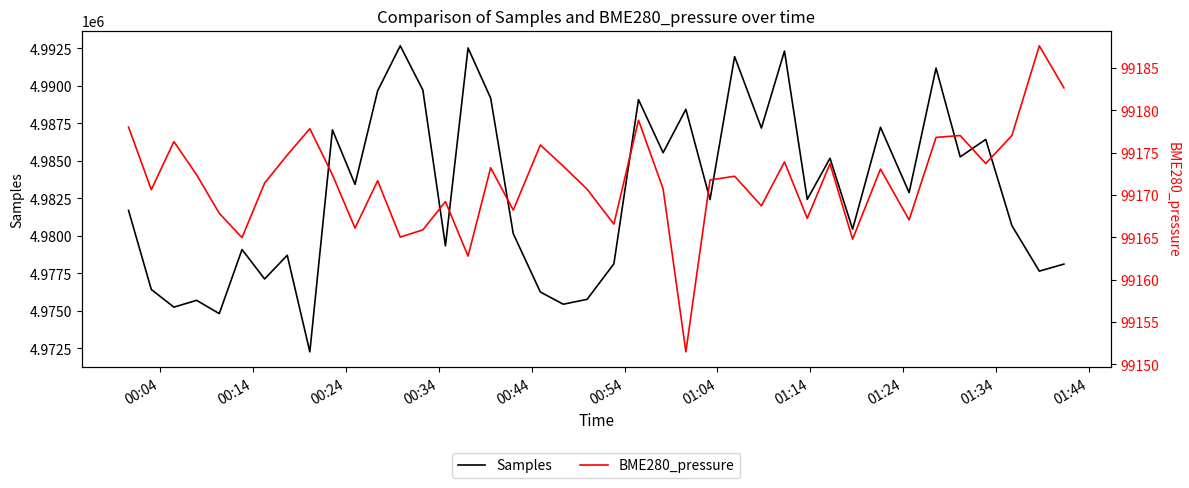

What is the average value of the BME280_pressure series?

99171.6